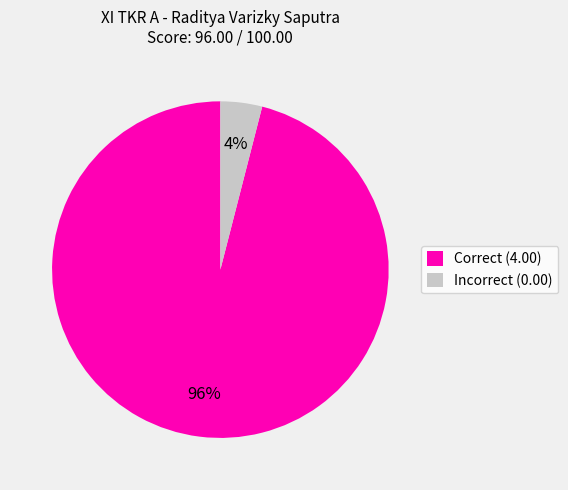

Does any single category account for the majority?

Yes